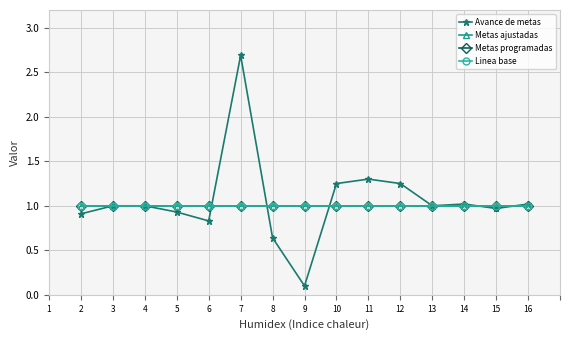

At 14, list the series in order from smallest to largest.

Metas ajustadas, Metas programadas, Linea base, Avance de metas